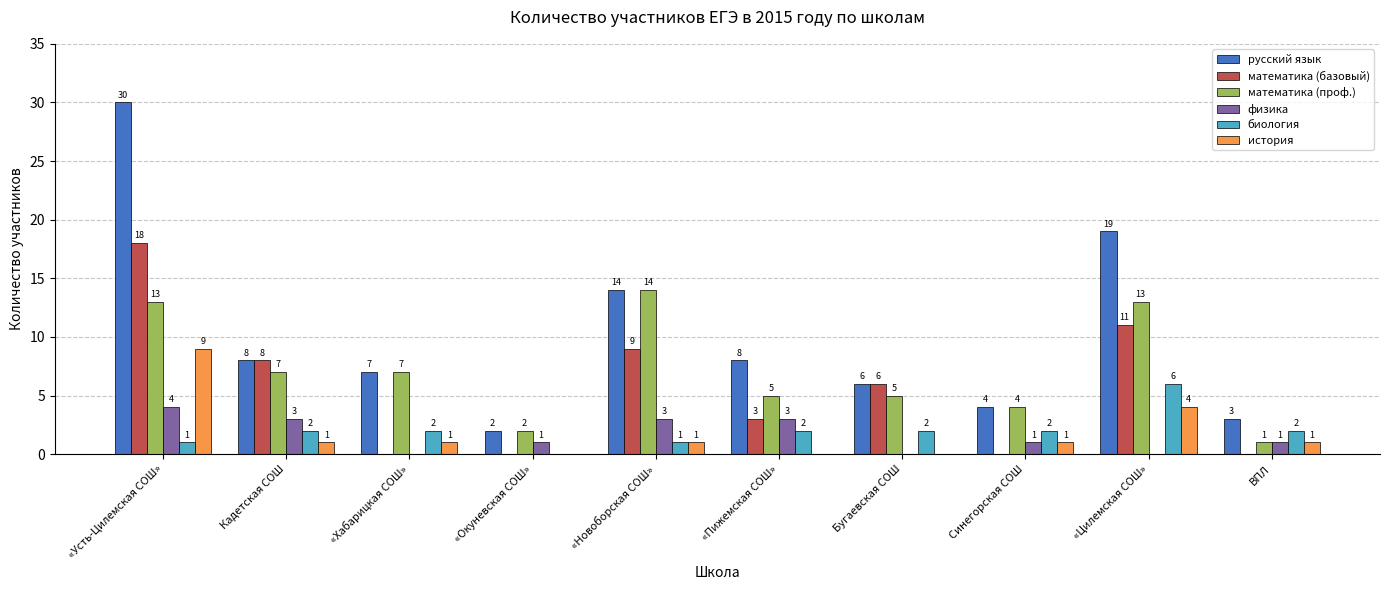

What is the highest value of the физика series?

4